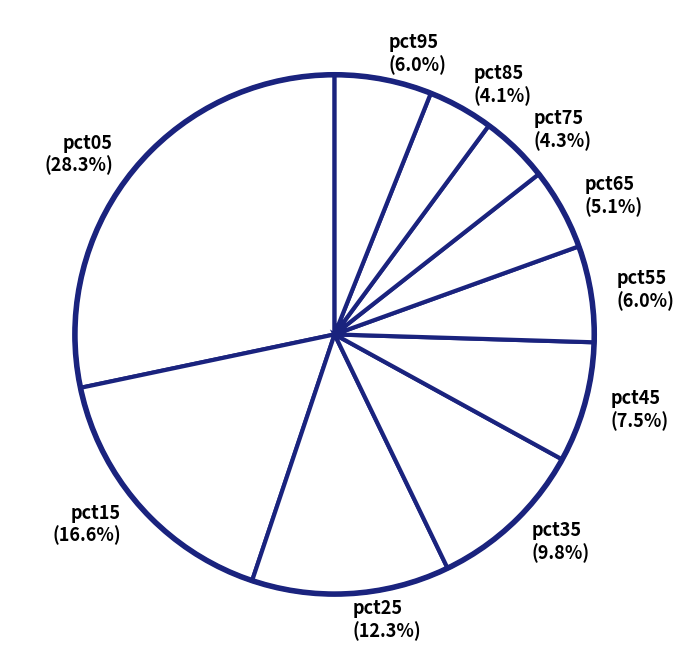

Is it true that pct35 is 10% of the pie?

True